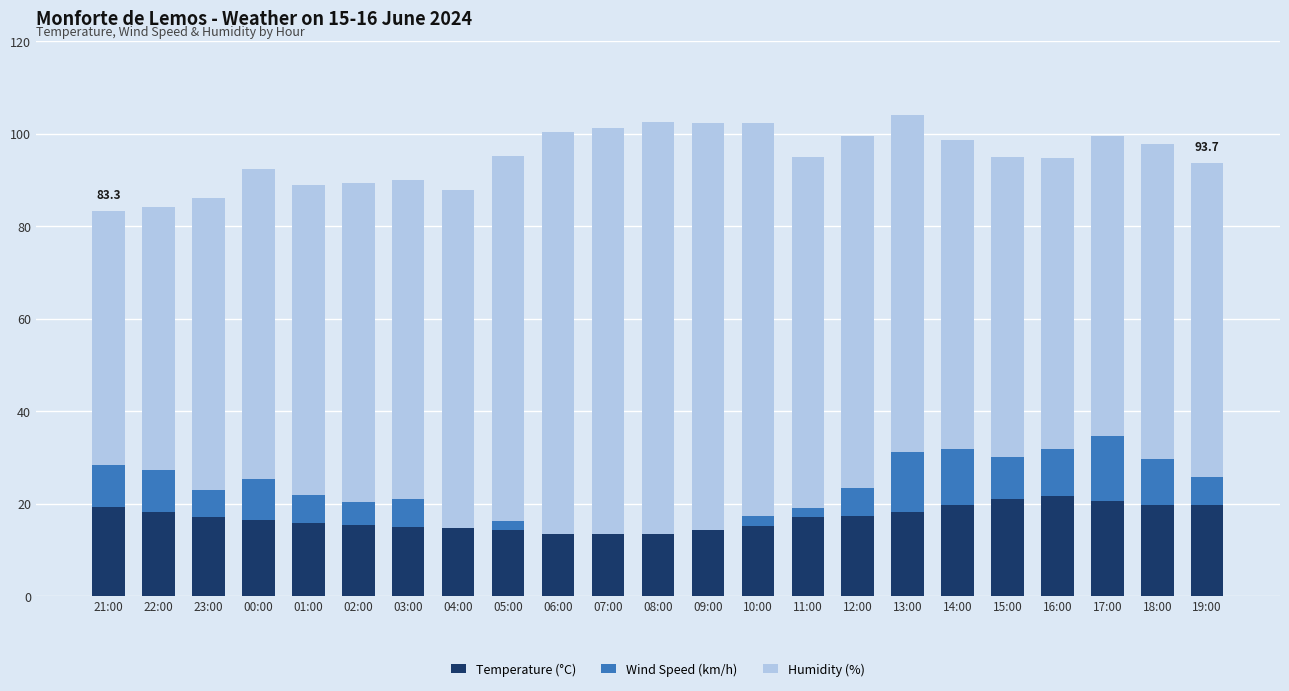

What is the sum of the Temperature (°C) values at 03:00 and 08:00?

28.5